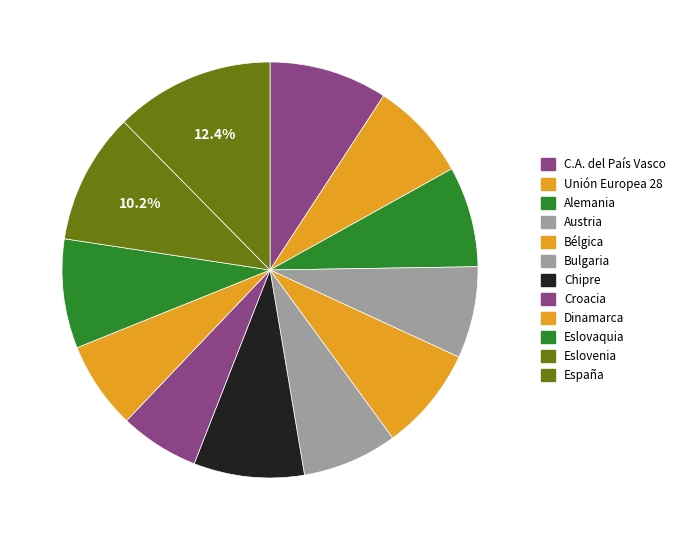

The Bélgica slice represents 8% of the pie. True or false?

True